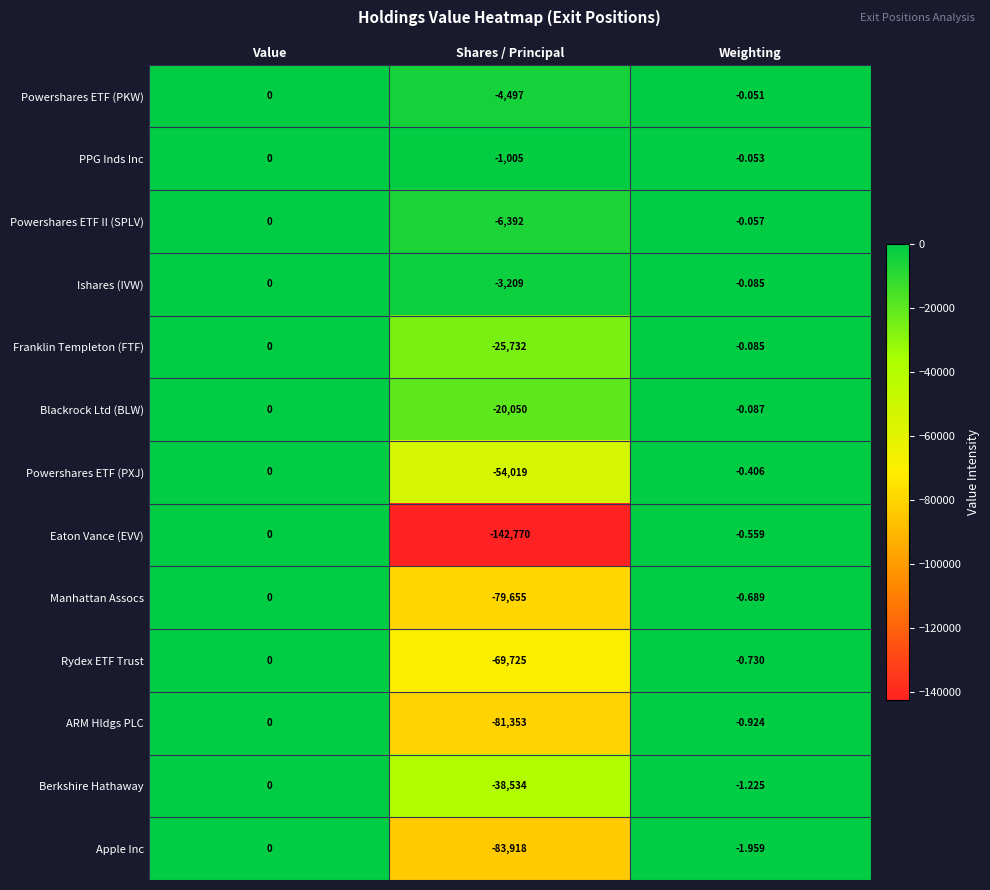

Is the value of ARM Hldgs PLC at Shares / Principal greater than the value of Powershares ETF (PKW) at Value?

No